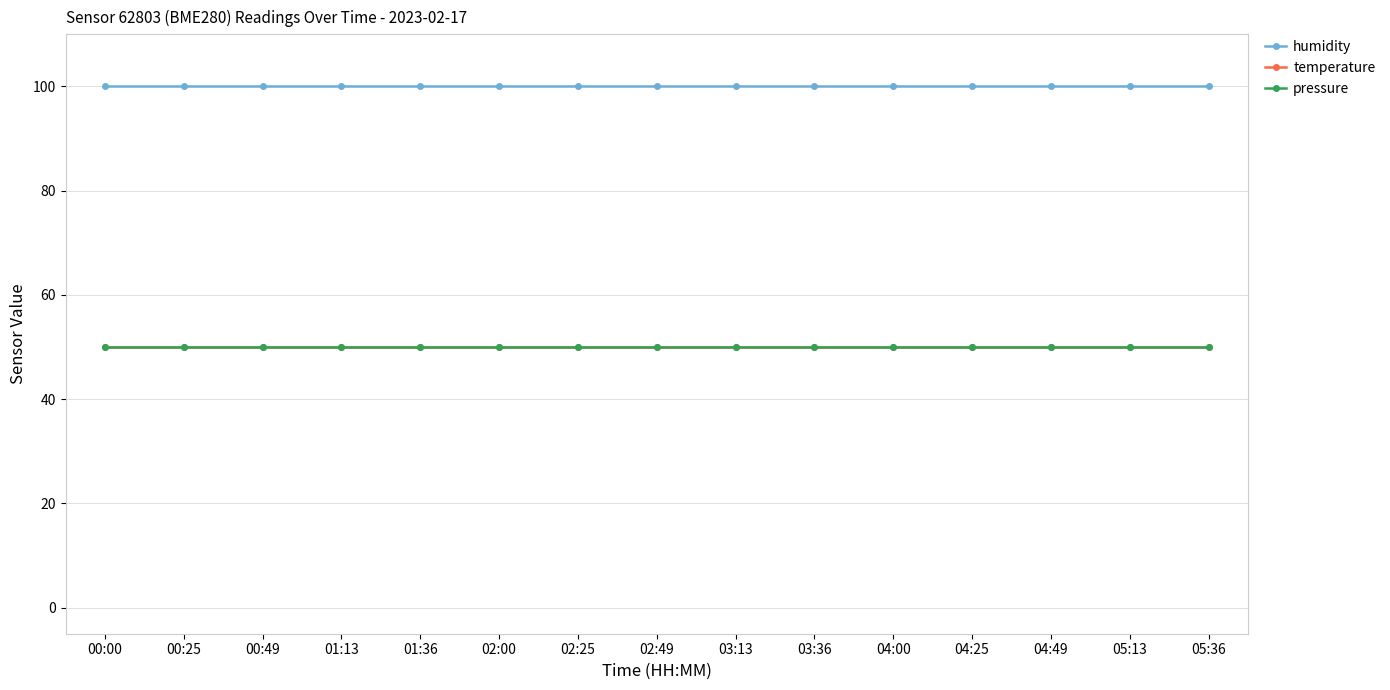

Which has a higher value, 01:13 or 04:00?

01:13